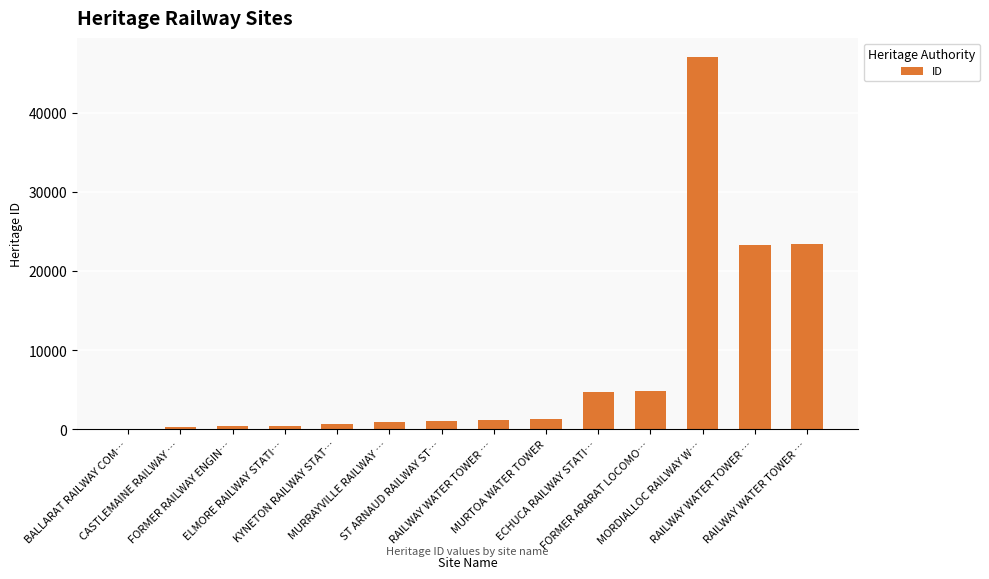

List the labels in order of value, largest first.

MORDIALLOC RAILWAY W…, RAILWAY WATER TOWER …, RAILWAY WATER TOWER …, FORMER ARARAT LOCOMO…, ECHUCA RAILWAY STATI…, MURTOA WATER TOWER, RAILWAY WATER TOWER …, ST ARNAUD RAILWAY ST…, MURRAYVILLE RAILWAY …, KYNETON RAILWAY STAT…, ELMORE RAILWAY STATI…, FORMER RAILWAY ENGIN…, CASTLEMAINE RAILWAY …, BALLARAT RAILWAY COM…